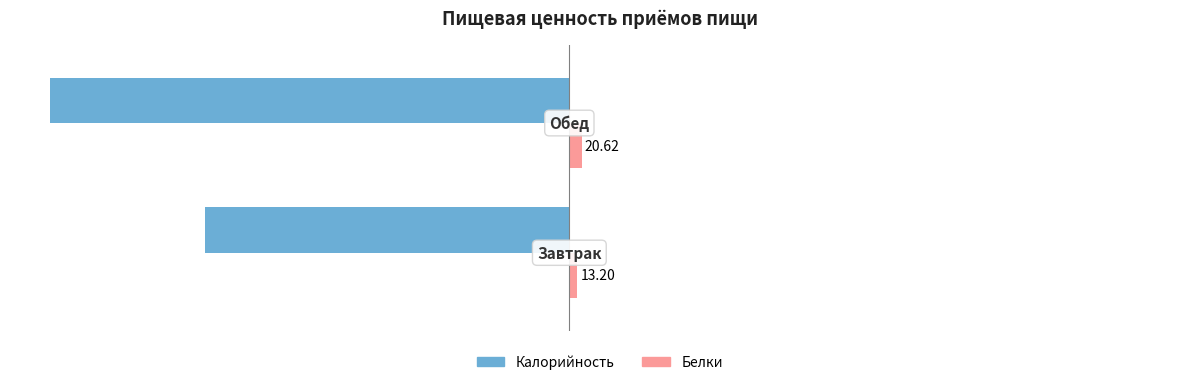

Rank the series by their maximum value, from highest to lowest.

Белки, Калорийность